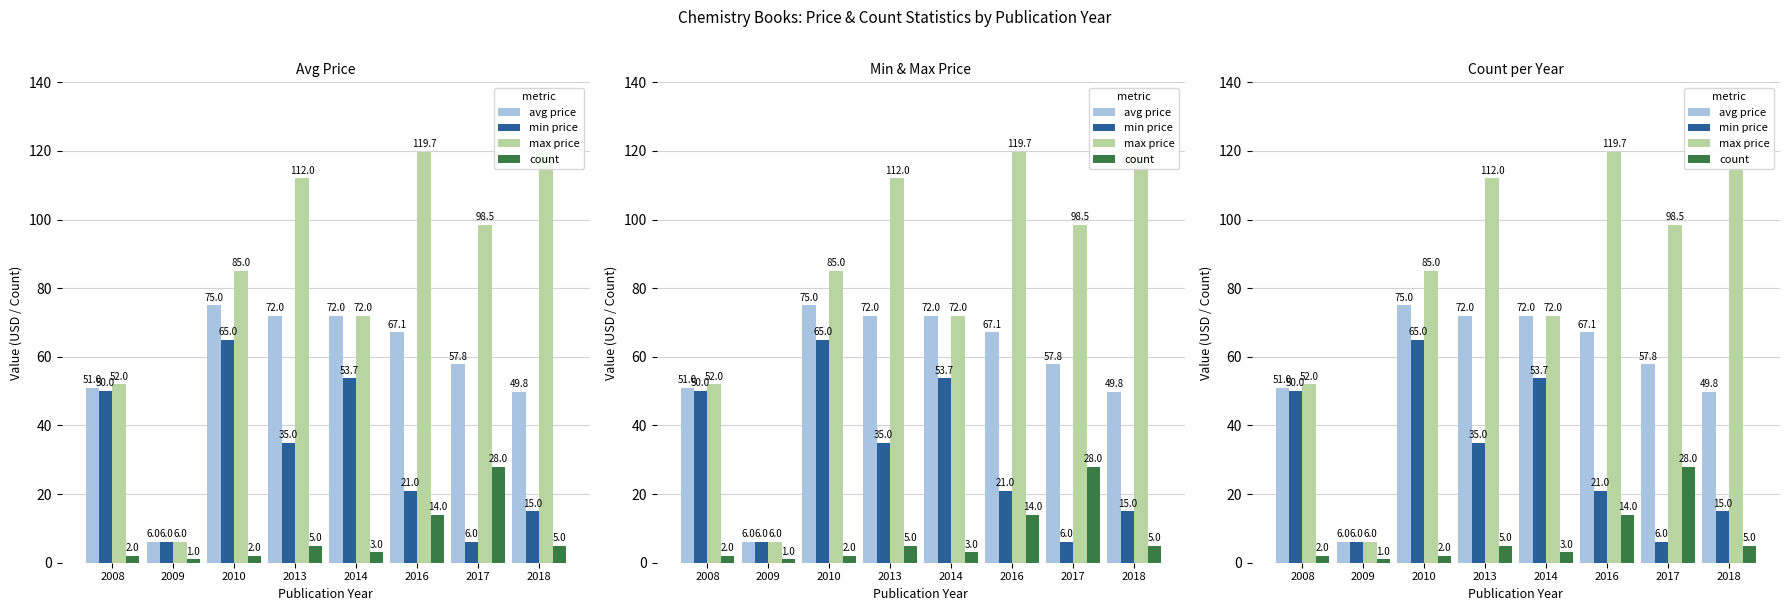

The value of min price at 2017 is 9.5. True or false?

False